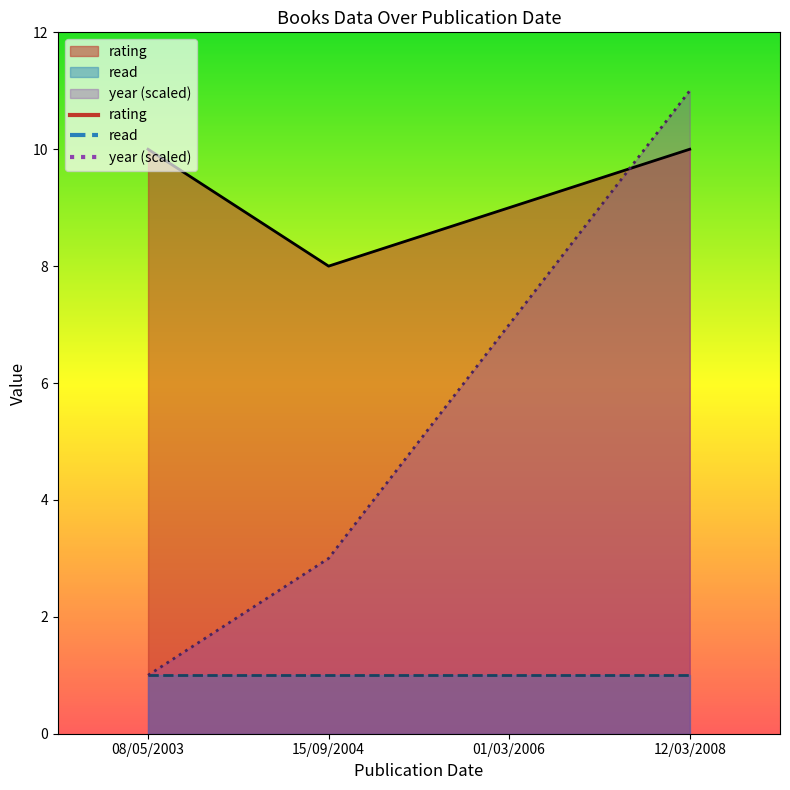

What is the total value across all series at 15/09/2004?

12